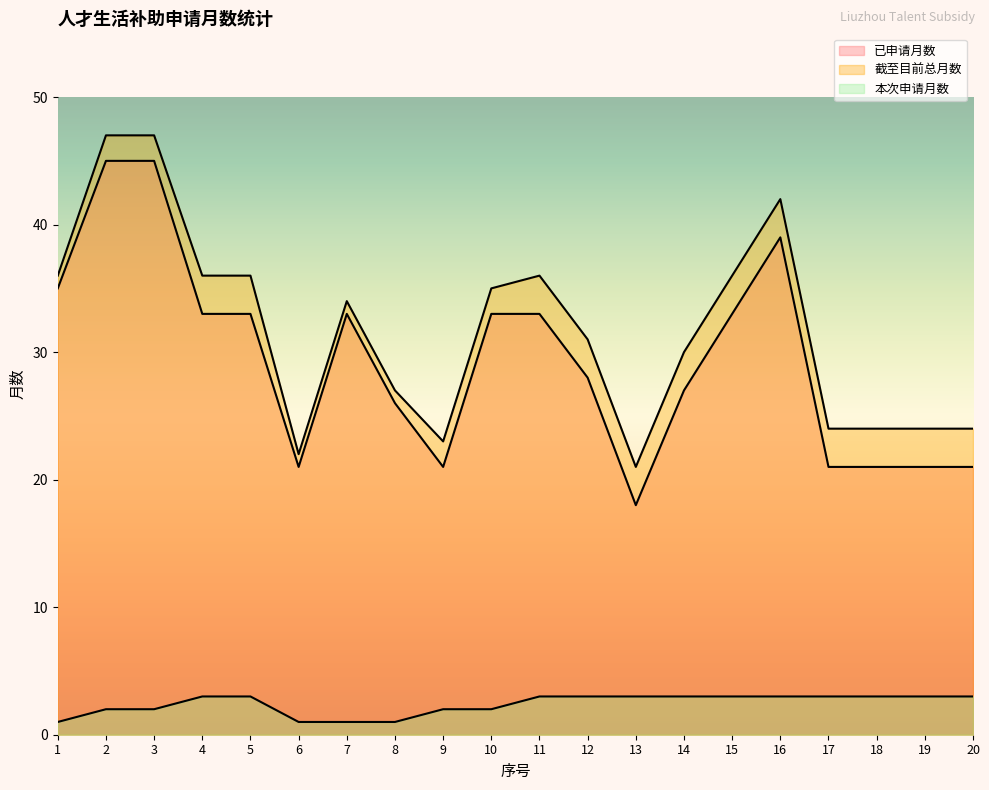

Which series has the largest total across all categories?

截至目前总月数